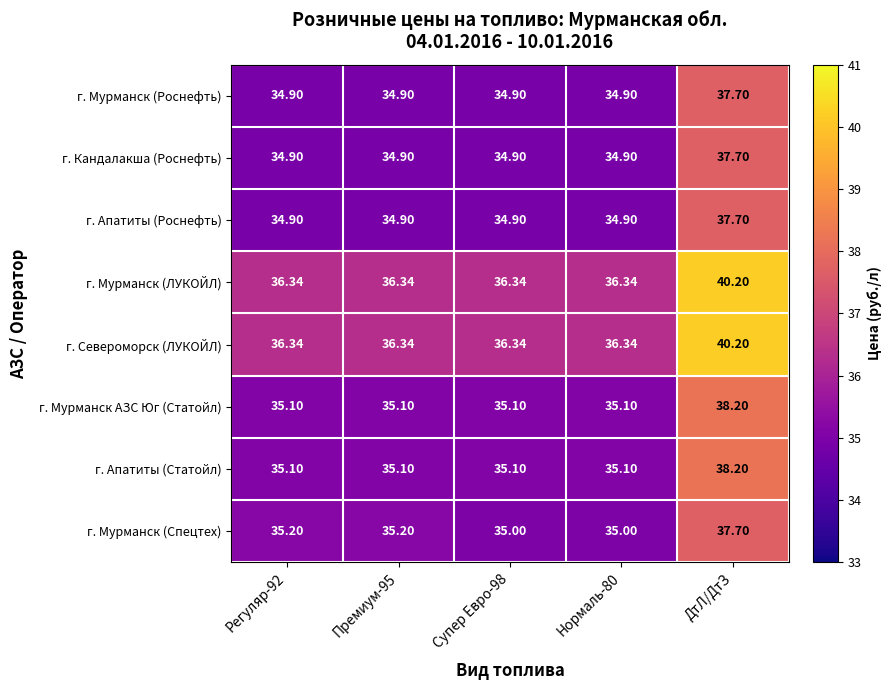

Is the value of г. Мурманск (Спецтех) at Премиум-95 greater than the value of г. Апатиты (Статойл) at Супер Евро-98?

Yes